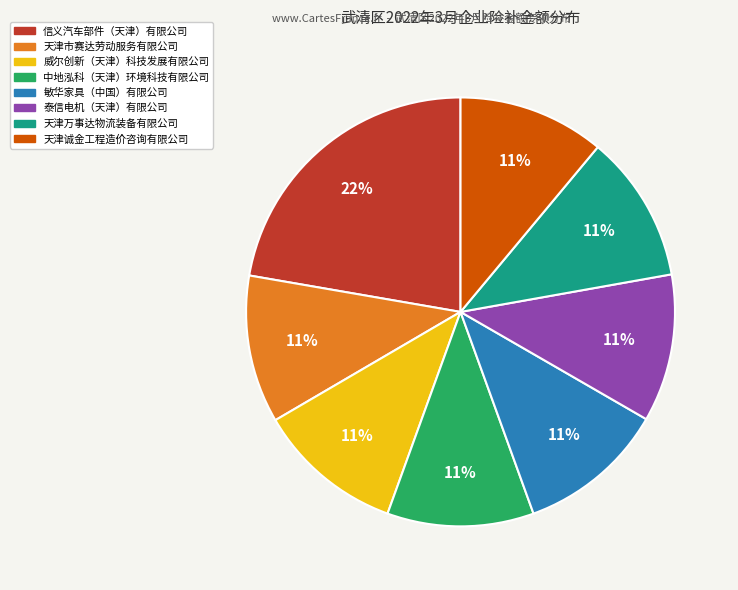

Does any single category account for the majority?

No